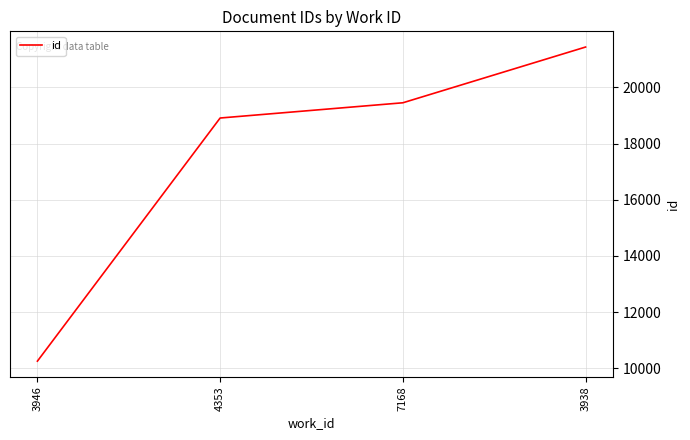

Is it true that the value at 3946 is 10256?

True